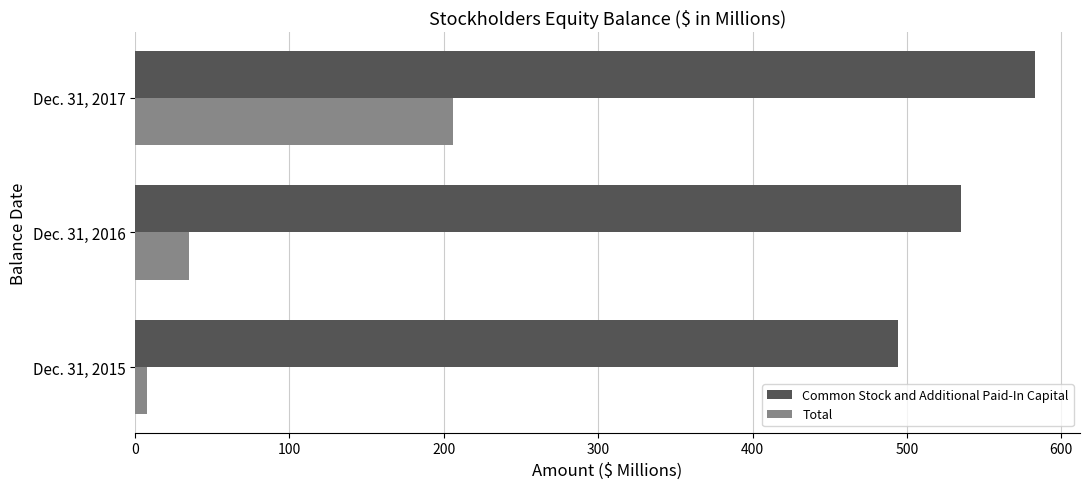

The value of Common Stock and Additional Paid-In Capital at Dec. 31, 2017 is 583. True or false?

True